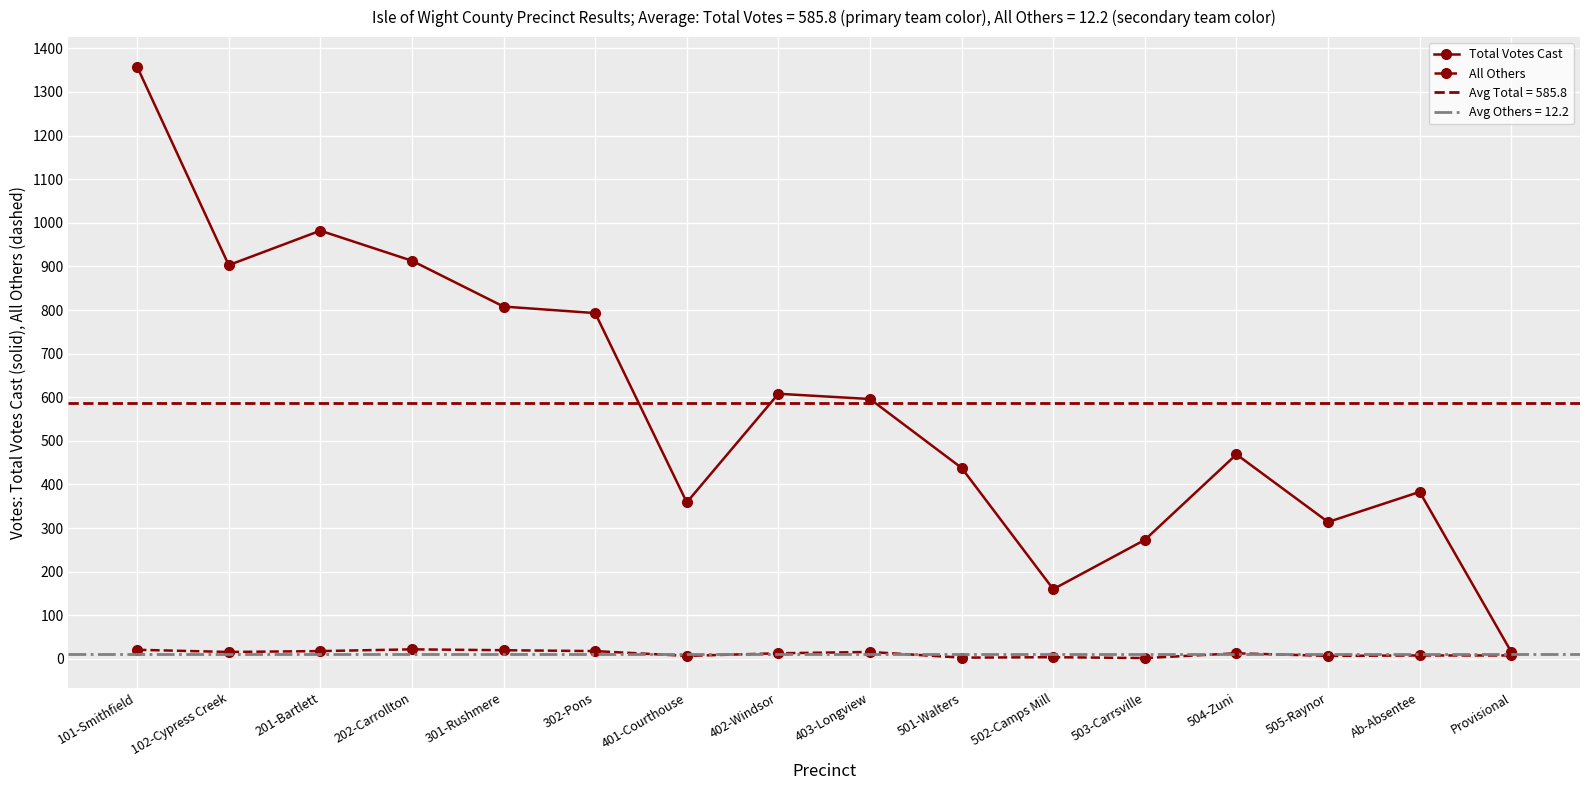

True or false: All Others has more than 0 points higher than both neighbors.

True